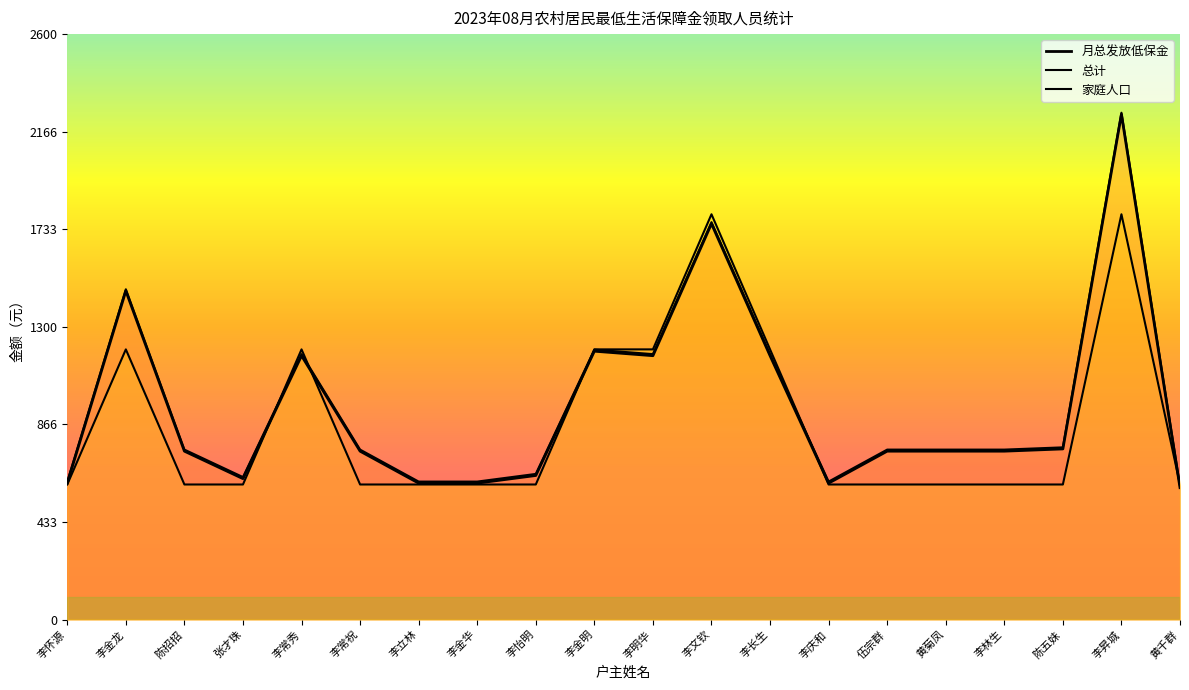

Between 李立林 and 李常秀, which is larger?

李常秀